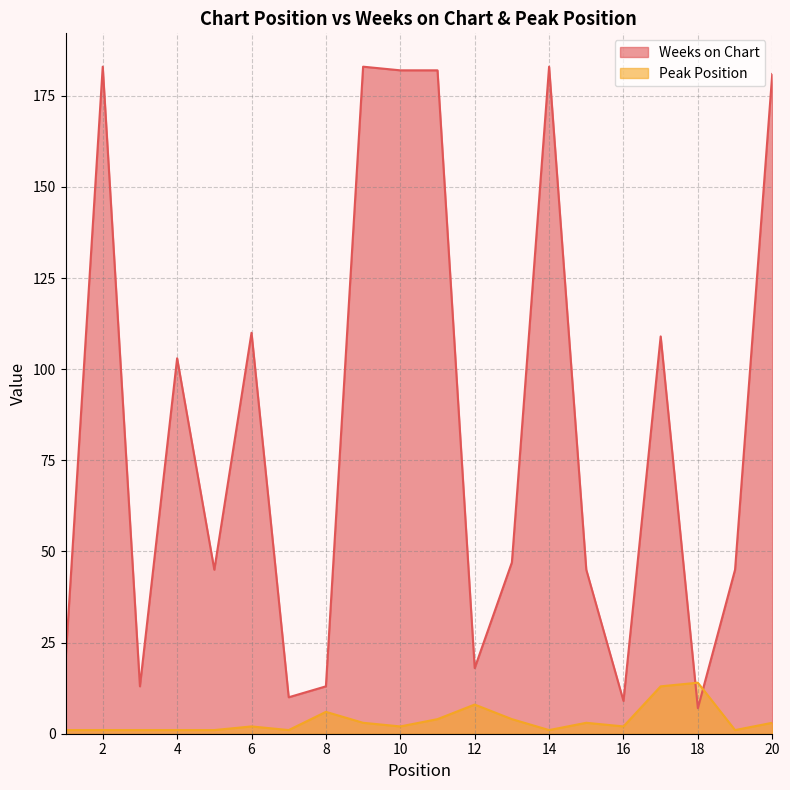

What is the minimum value shown in the chart?

1